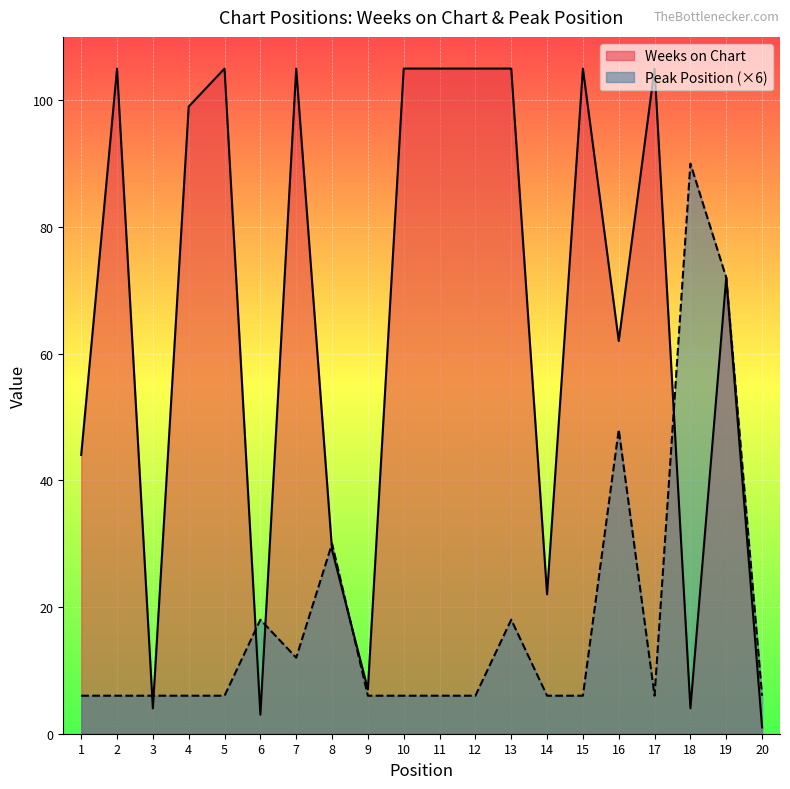

What is the maximum value for Peak Position?

90